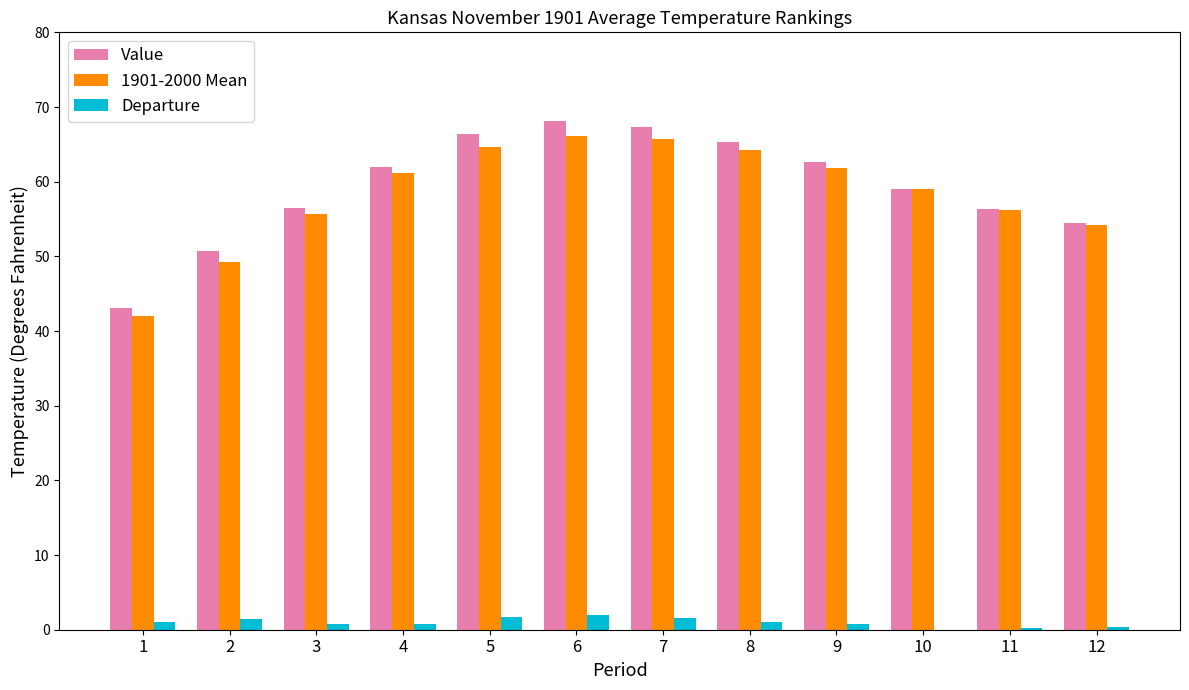

What value does the Value series have at 4?

61.9